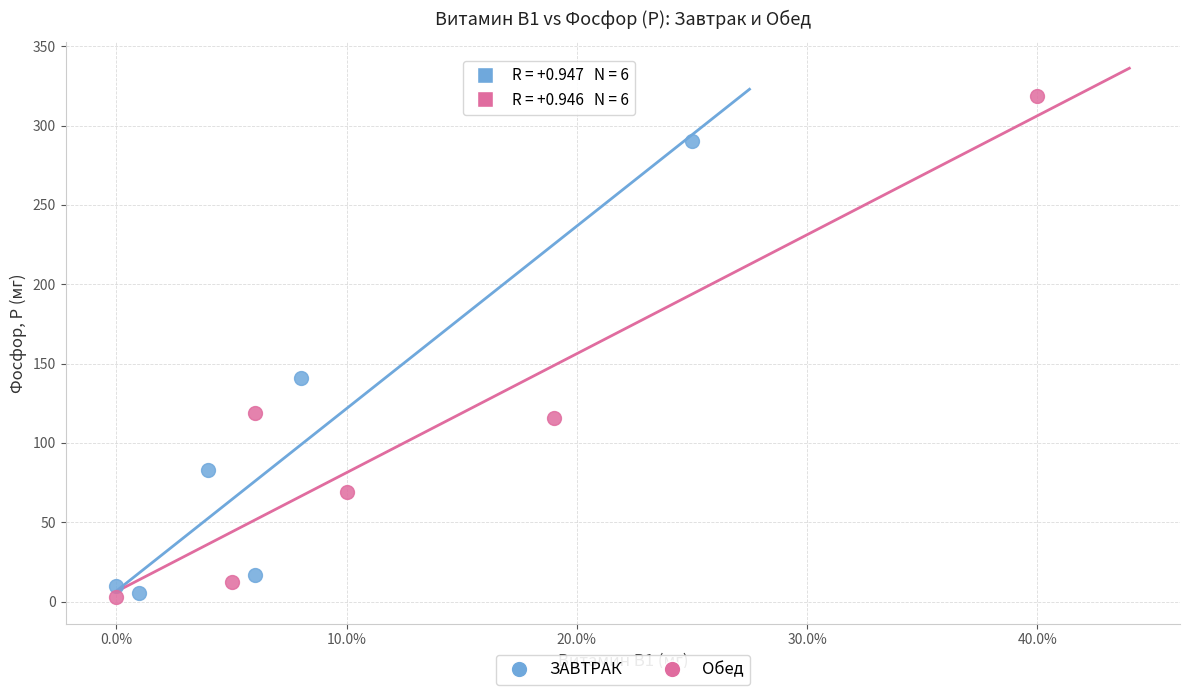

Which series contains the highest Y value?

Обед